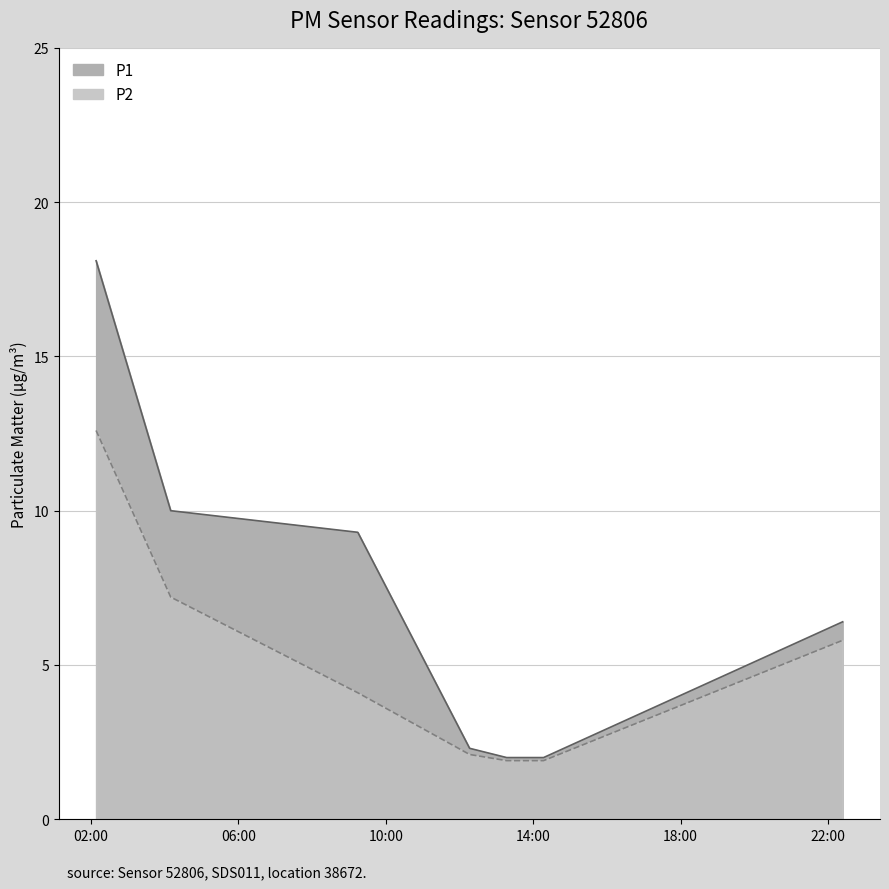

Is the value of P2 at 2024-01-07T12:16:32 greater than the value of P1 at 2024-01-07T09:14:25?

No